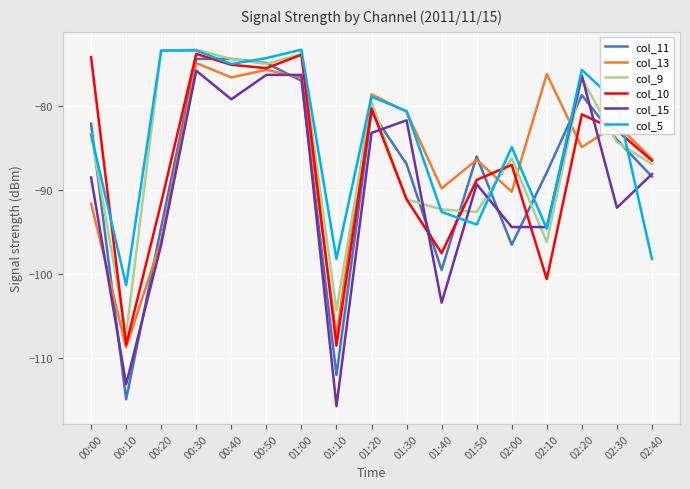

What is the difference between the maximum and minimum values in the col_13 series?

33.8